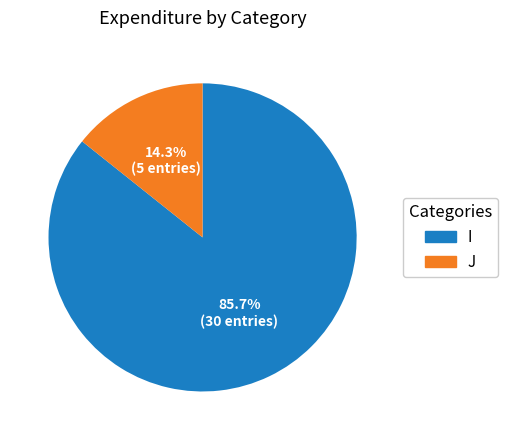

Is there any slice that represents more than half of the pie?

Yes